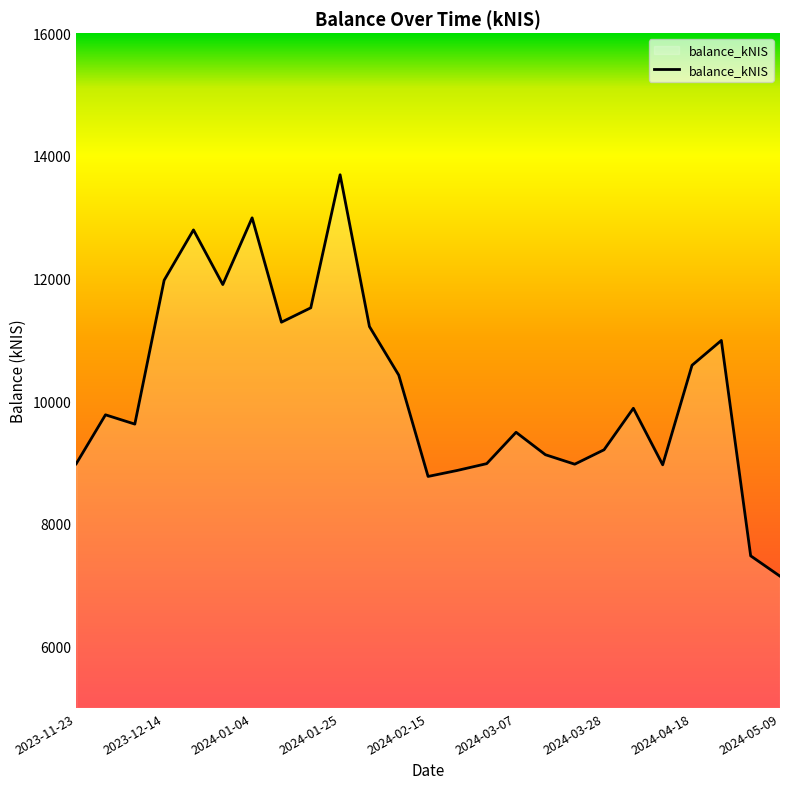

What is the maximum value shown in the chart?

13691.6